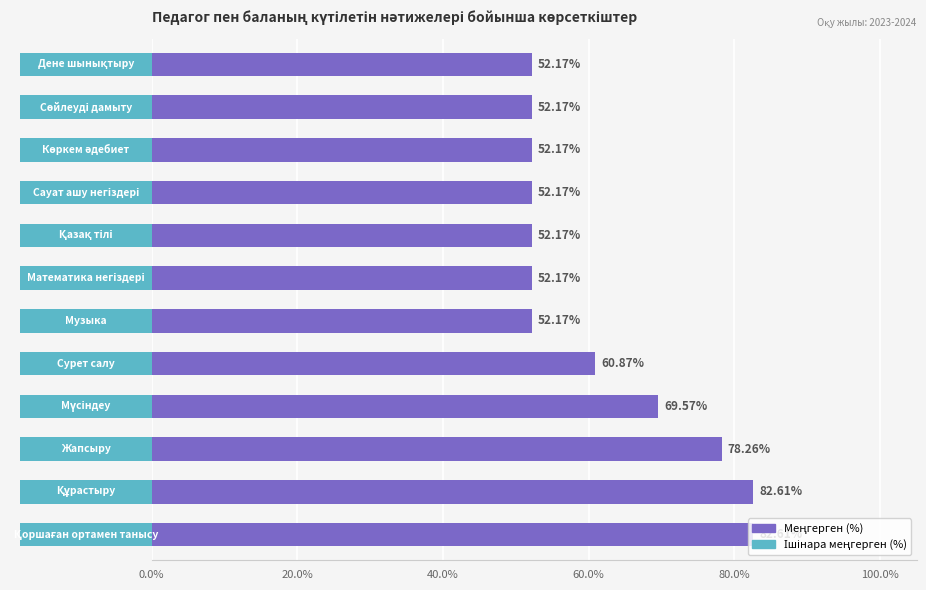

Reading right to left, what are all the values shown in this chart?

82.6	82.6	78.3	69.6	60.9	52.2	52.2	52.2	52.2	52.2	52.2	52.2